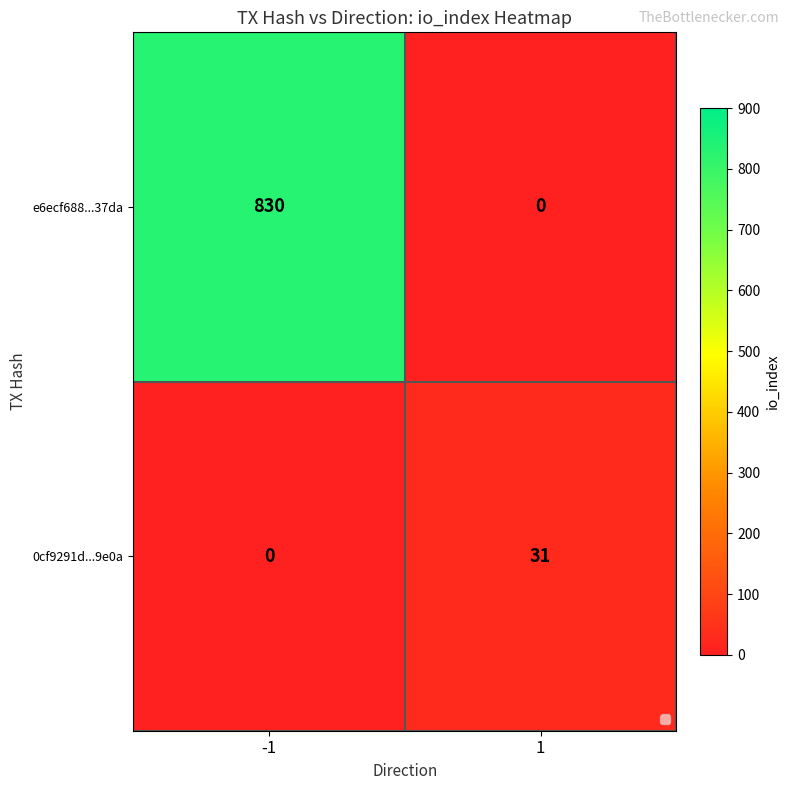

What is the average value of the e6ecf688...37da series?

415